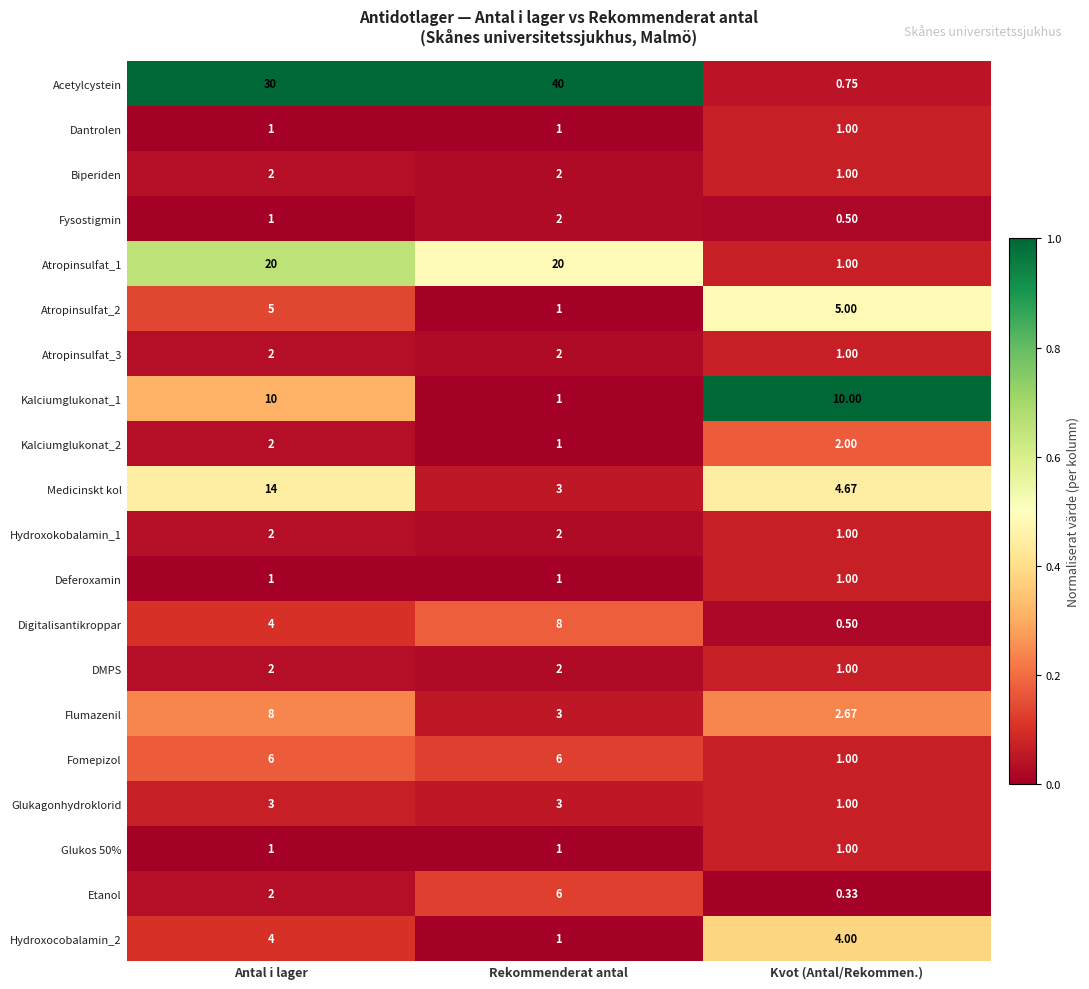

At which category is the sum across all series the highest?

Antal i lager